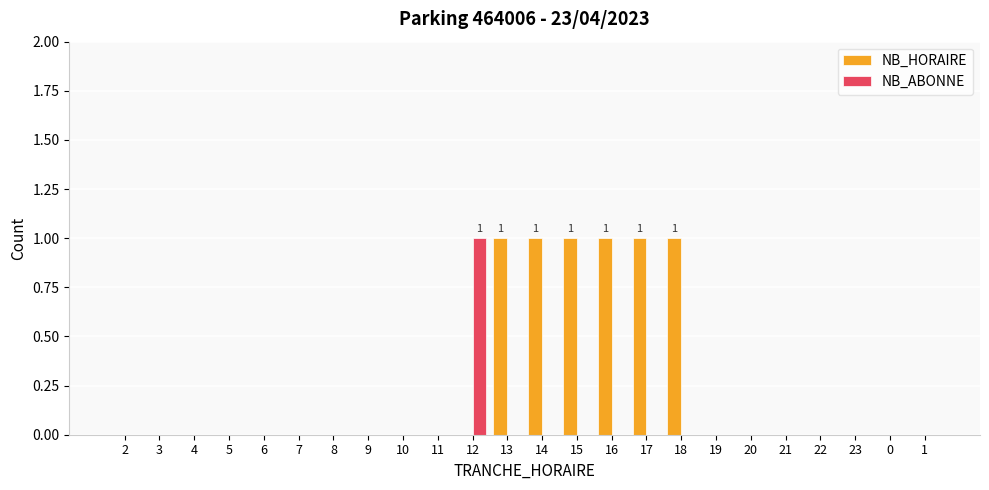

Is the value of NB_HORAIRE at 2 greater than the value of NB_ABONNE at 12?

No